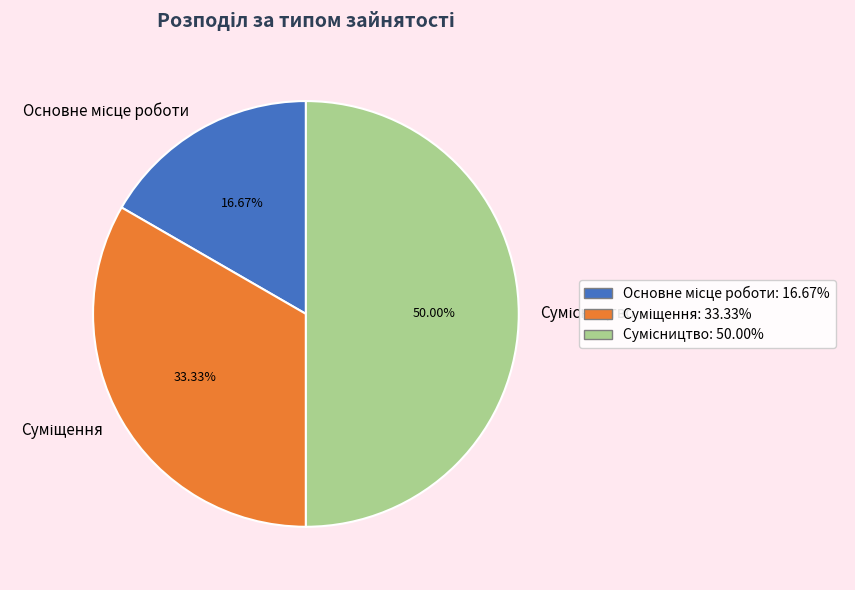

How many segments does this pie chart have?

3